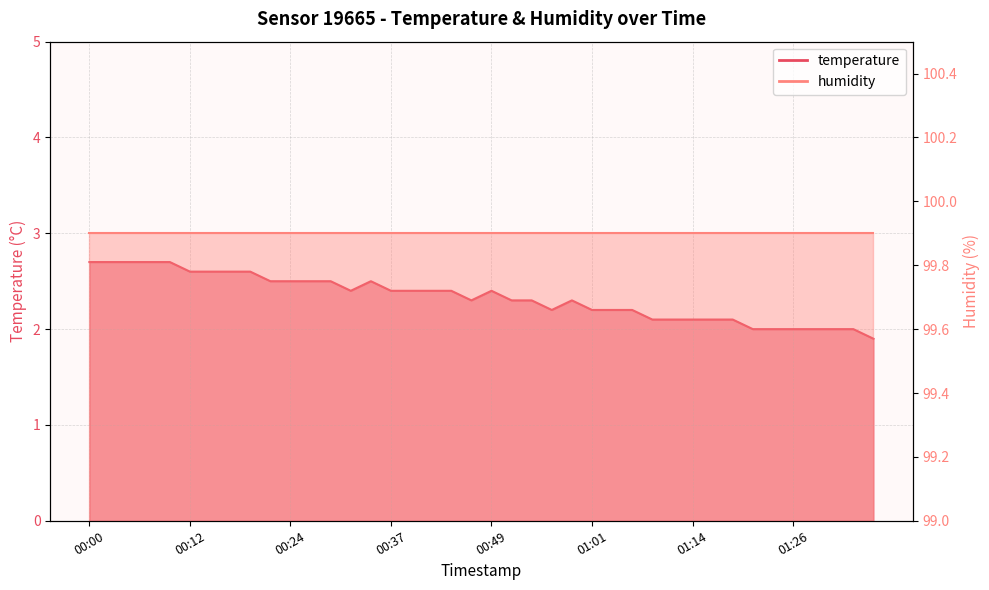

What is the difference between the maximum and minimum values?

0.8